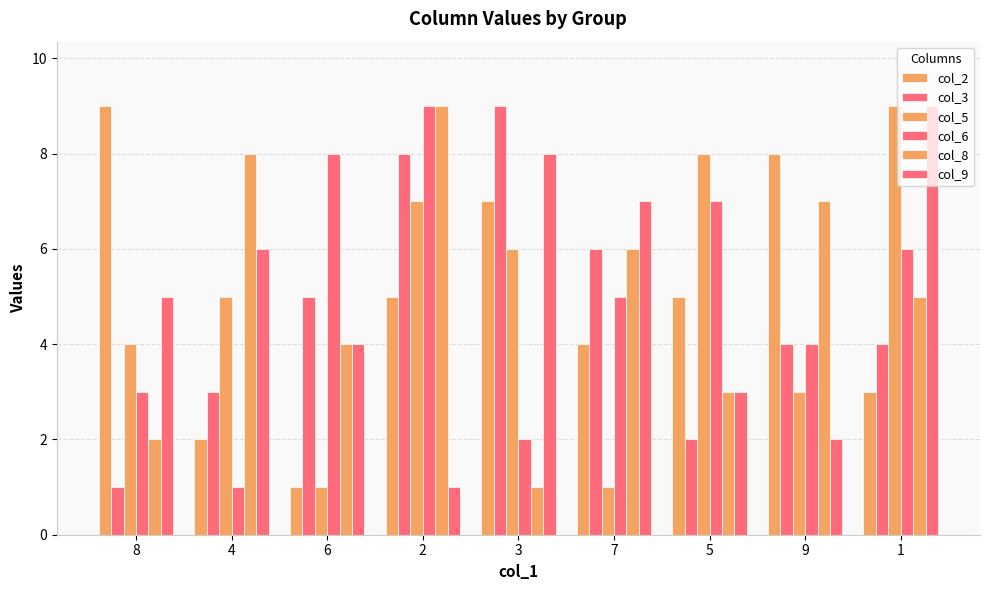

At how many categories does at least one series exceed 2?

9